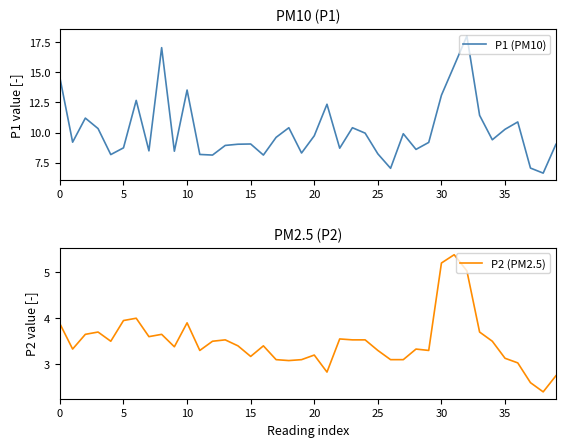

The value of P1 (PM10) at 20 is 16.7. True or false?

False